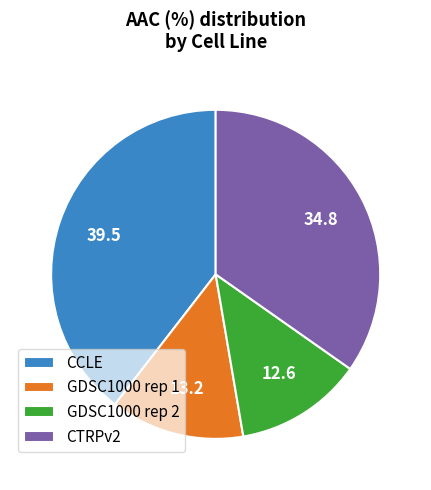

Is the sum of GDSC1000 rep 2 and GDSC1000 rep 1 greater than half?

No